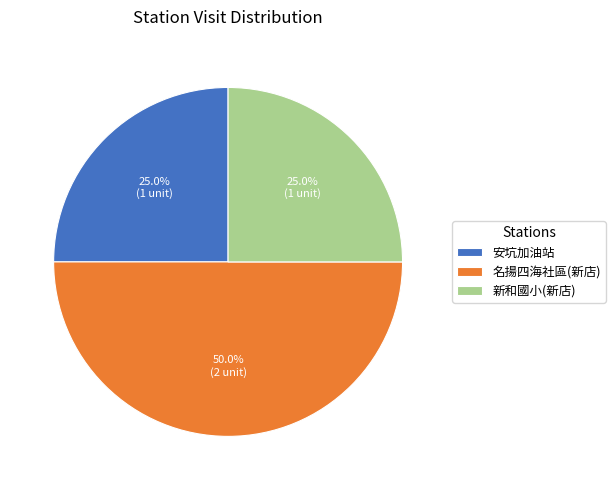

What percentage is the 新和國小(新店) slice, to the nearest percent?

25%